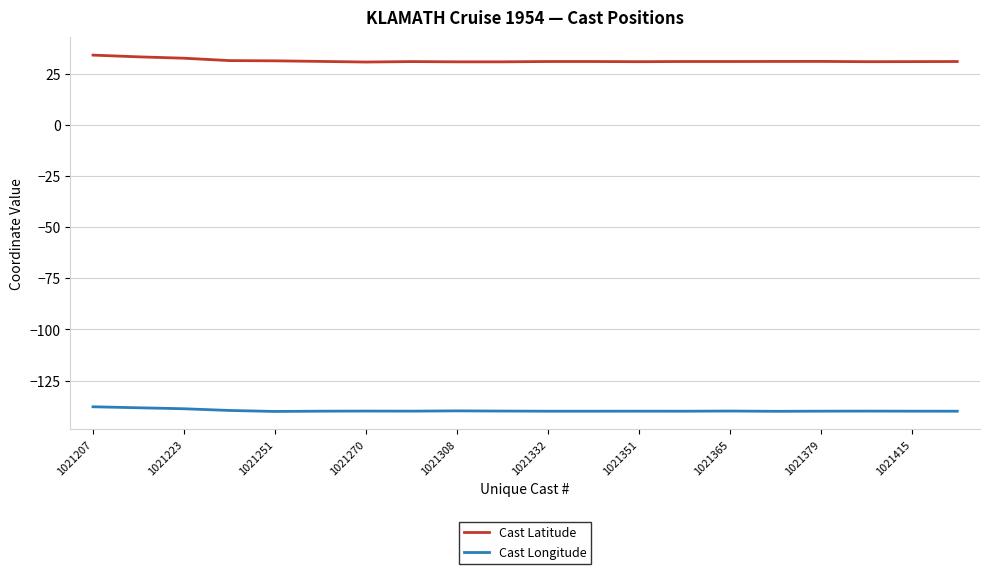

What are all the series names shown in the legend?

Cast Latitude, Cast Longitude